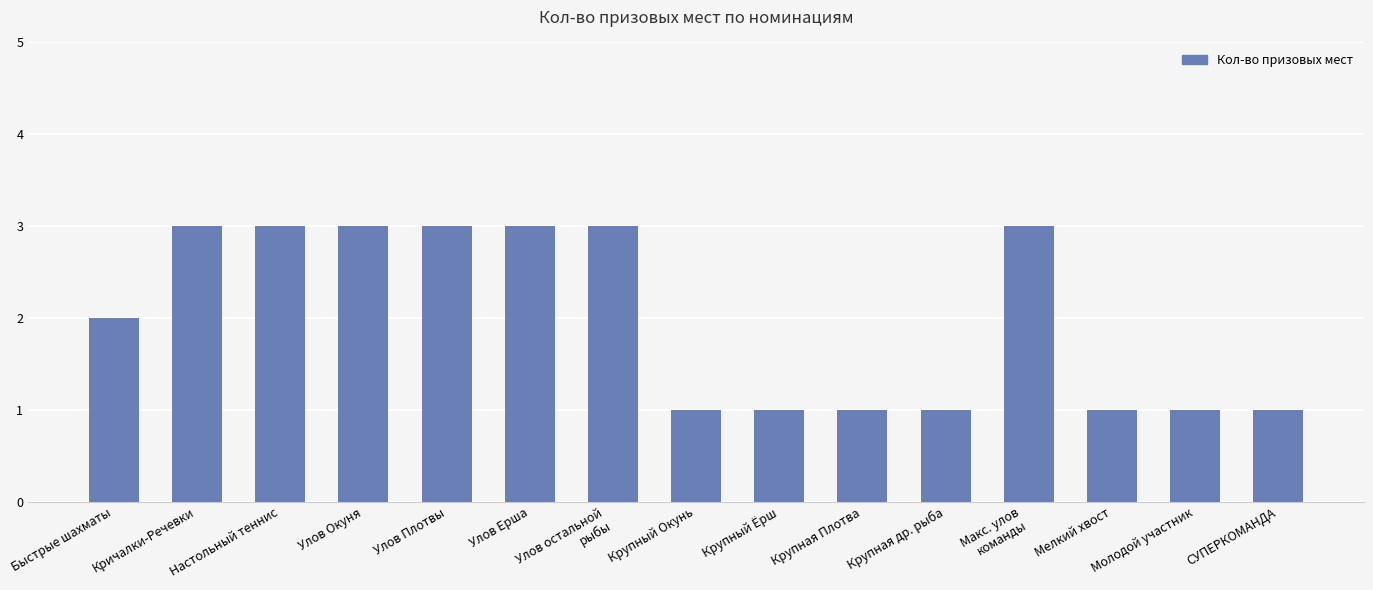

What is the sum of the values at СУПЕРКОМАНДА and Крупная Плотва?

2